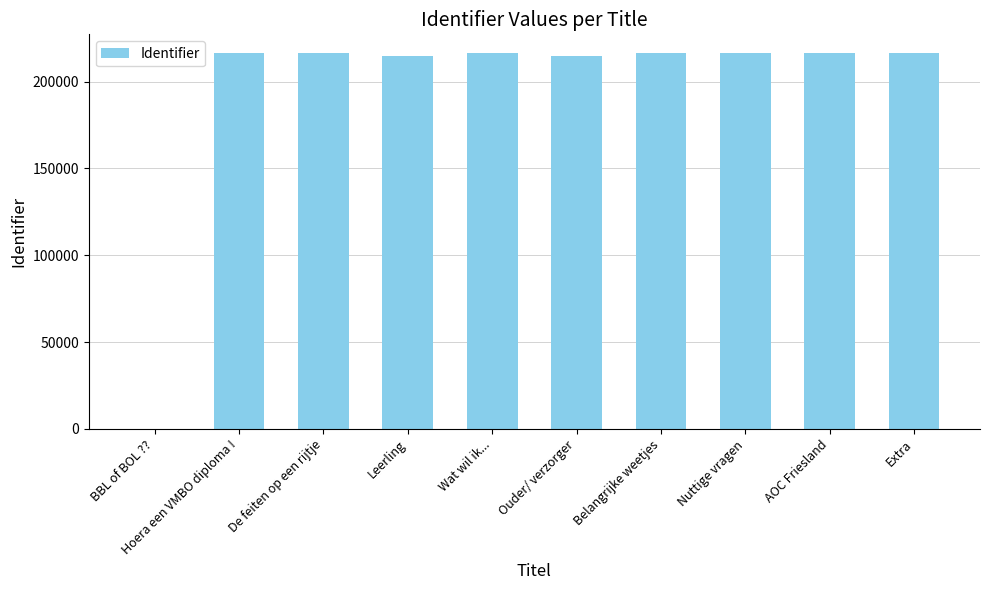

What is the difference between the values at Wat wil ik... and Ouder/ verzorger?

1528